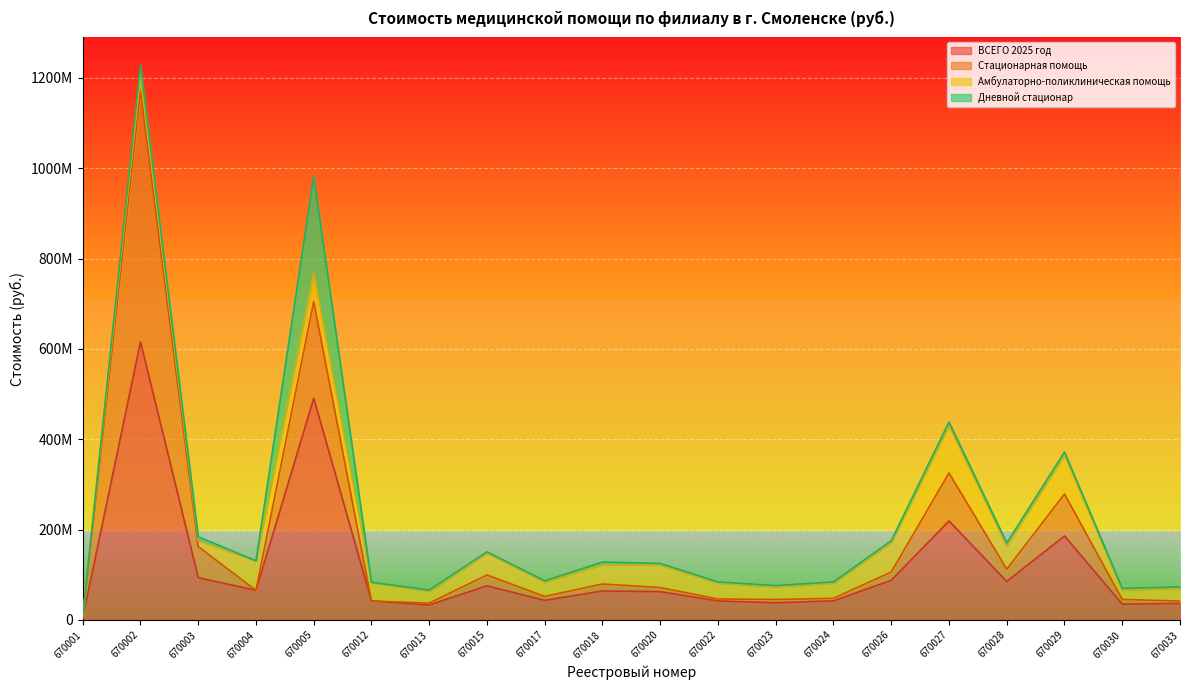

The ВСЕГО 2025 год series shows 62205431.1 at 670027. True or false?

False